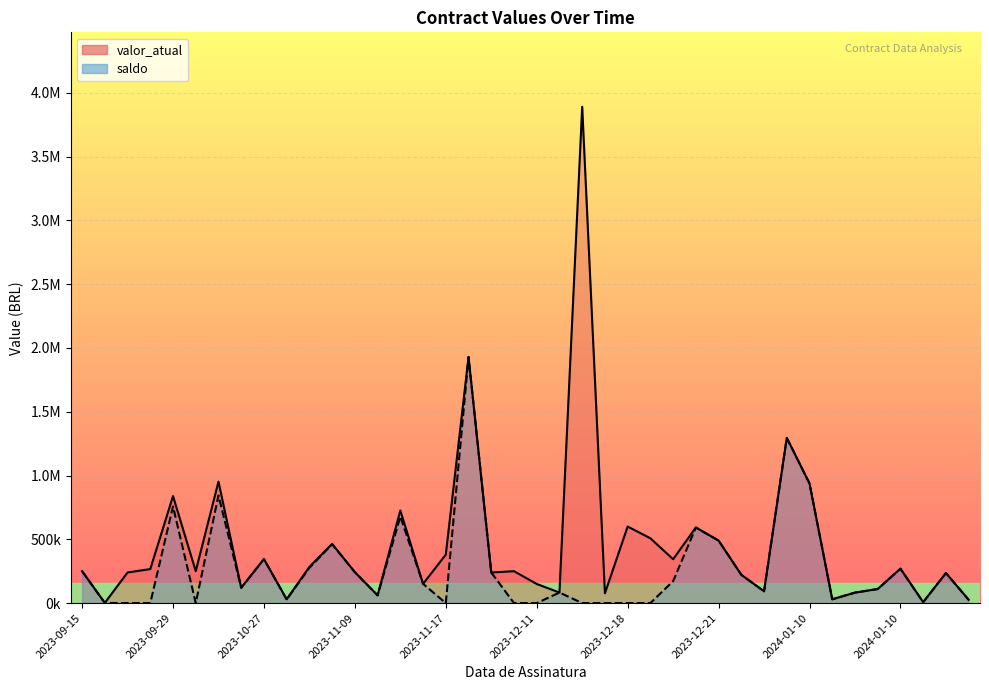

How many values in the saldo series exceed 119912?

20